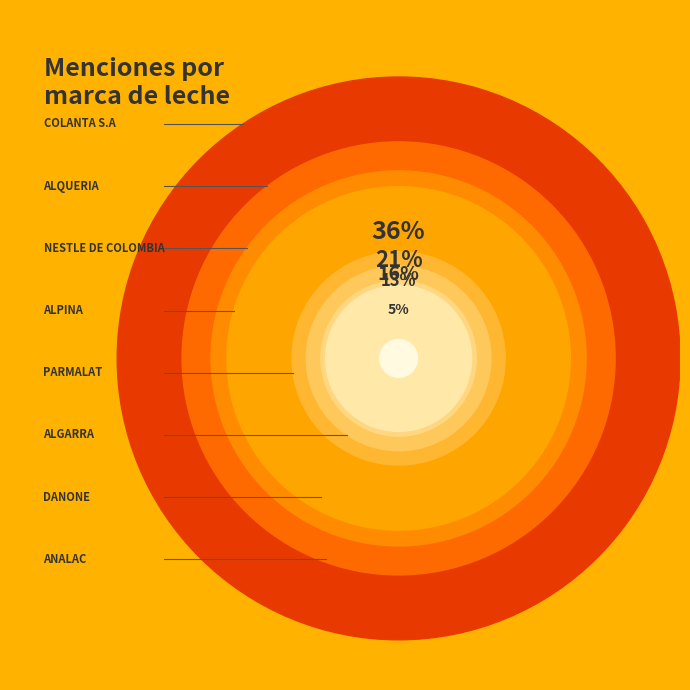

Is there a majority slice in this chart?

No